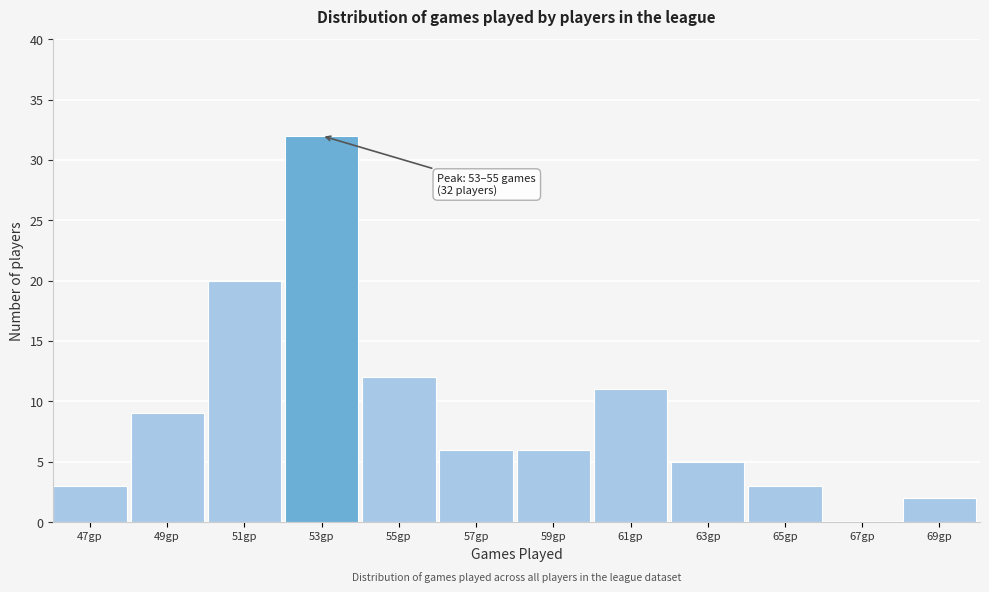

Reading right to left, list all the values displayed in this chart.

69gp=2	67gp=0	65gp=3	63gp=5	61gp=11	59gp=6	57gp=6	55gp=12	53gp=32	51gp=20	49gp=9	47gp=3